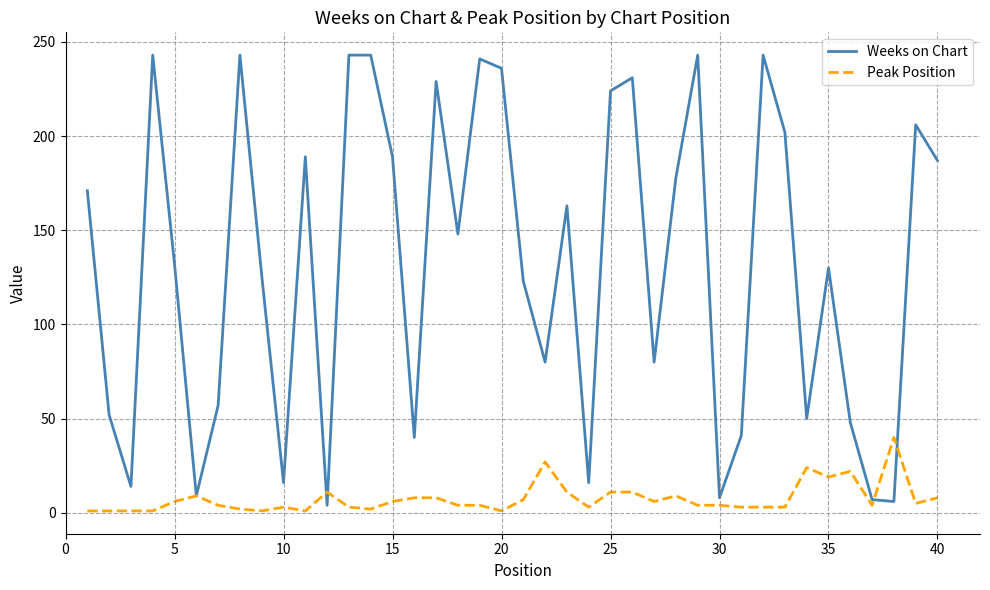

Rank the series by their maximum value, from highest to lowest.

Weeks on Chart, Peak Position